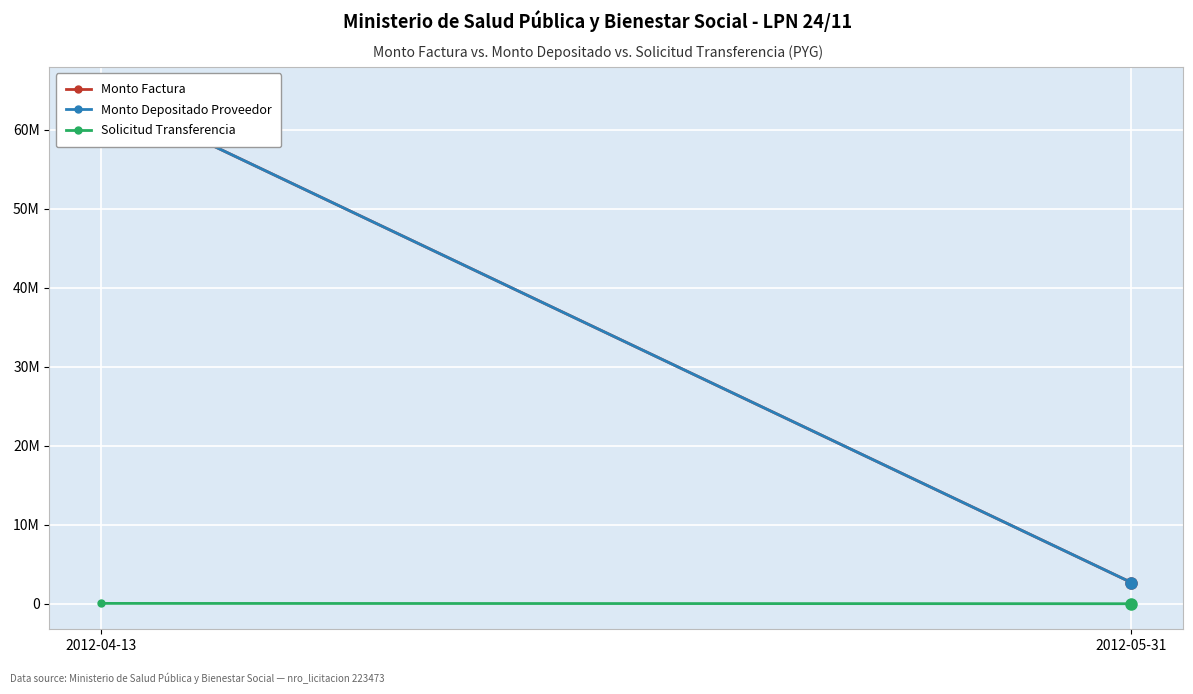

What is the sum of the Solicitud Transferencia values at 2012-04-13 and 2012-05-31?

83444